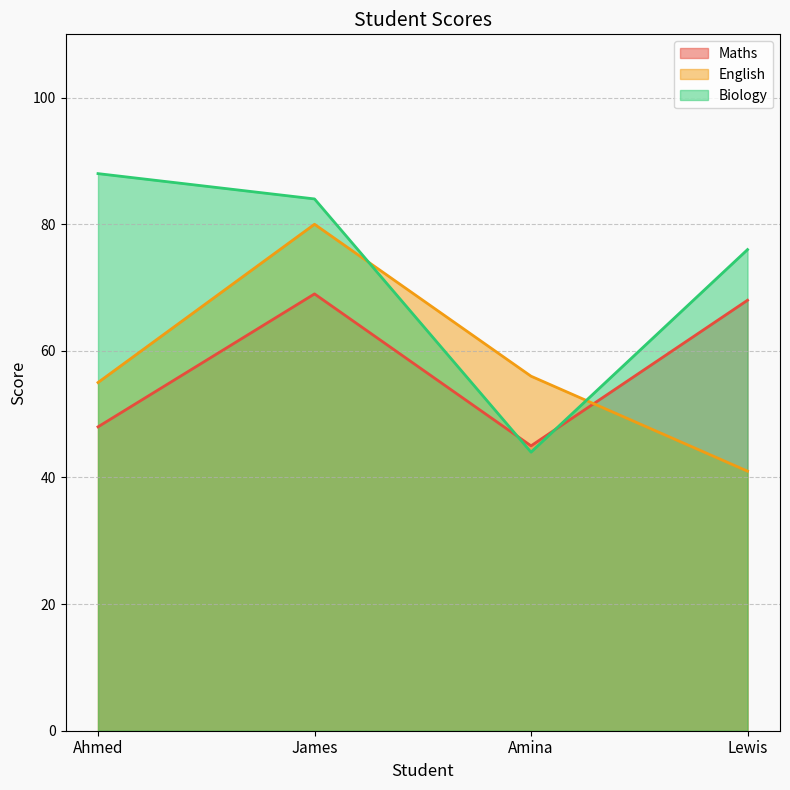

At Amina, list the series in order from smallest to largest.

Biology, Maths, English